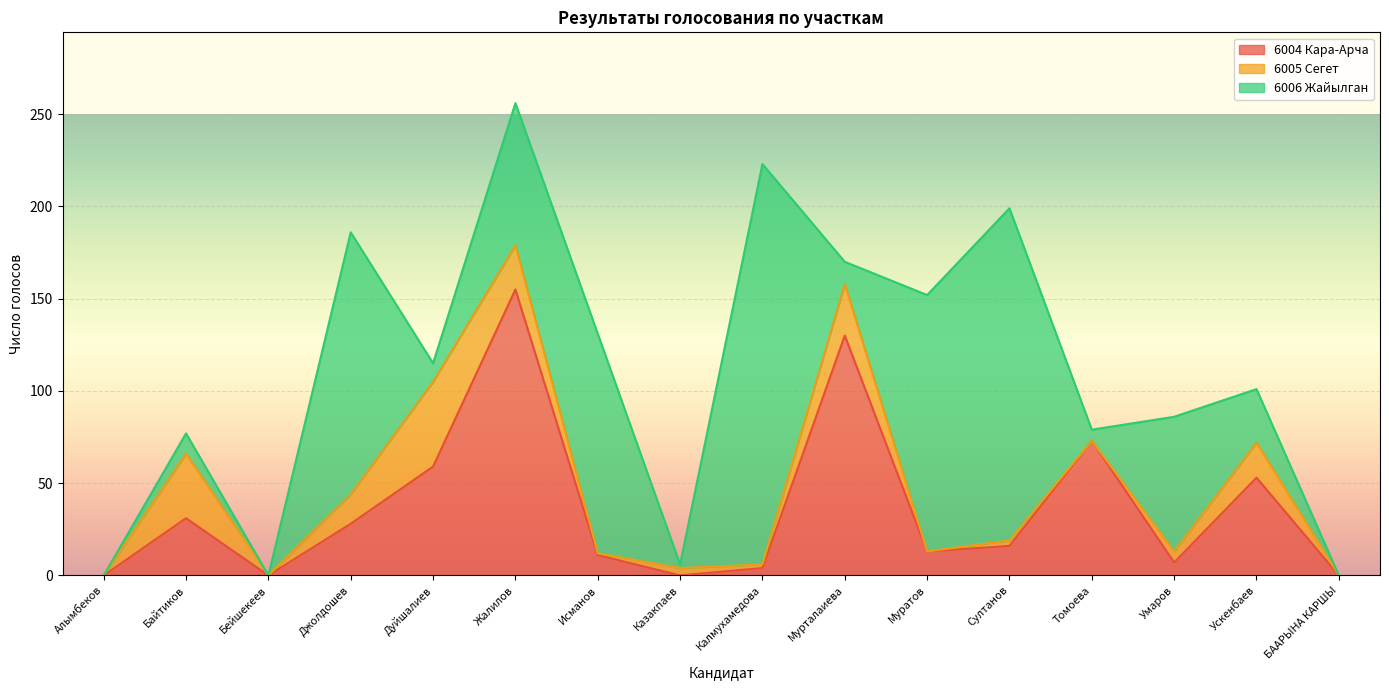

Rank the series by their maximum value, from lowest to highest.

6005 Сегет, 6004 Кара-Арча, 6006 Жайылган